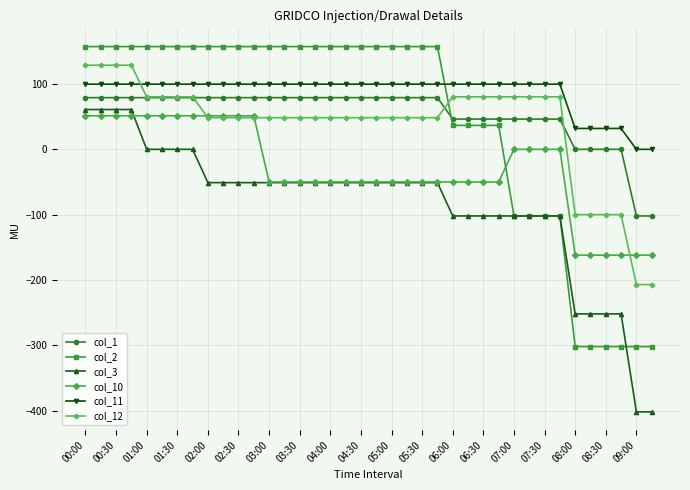

True or false: col_10 and col_1 intersect in this chart.

False